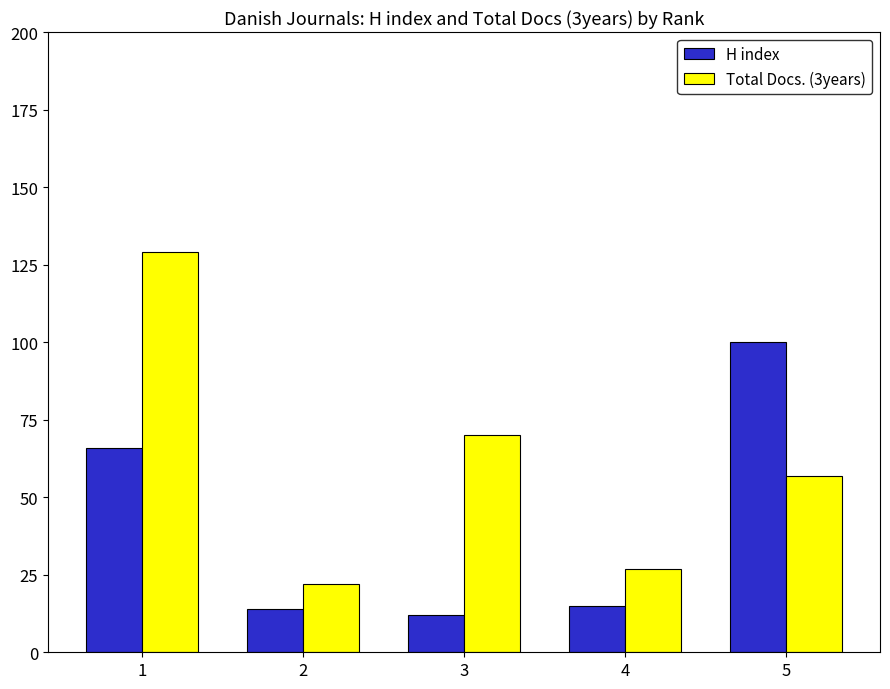

What is the spread (max minus min) of values at 4?

12